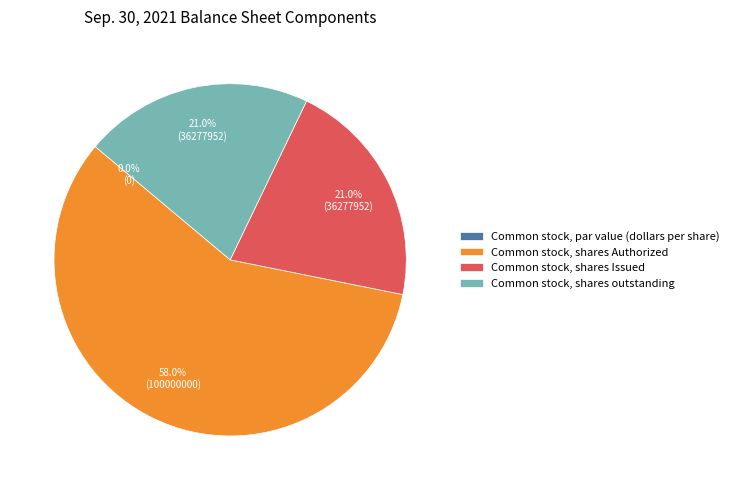

What is the smallest slice in the pie chart?

Common stock, par value (dollars per share)